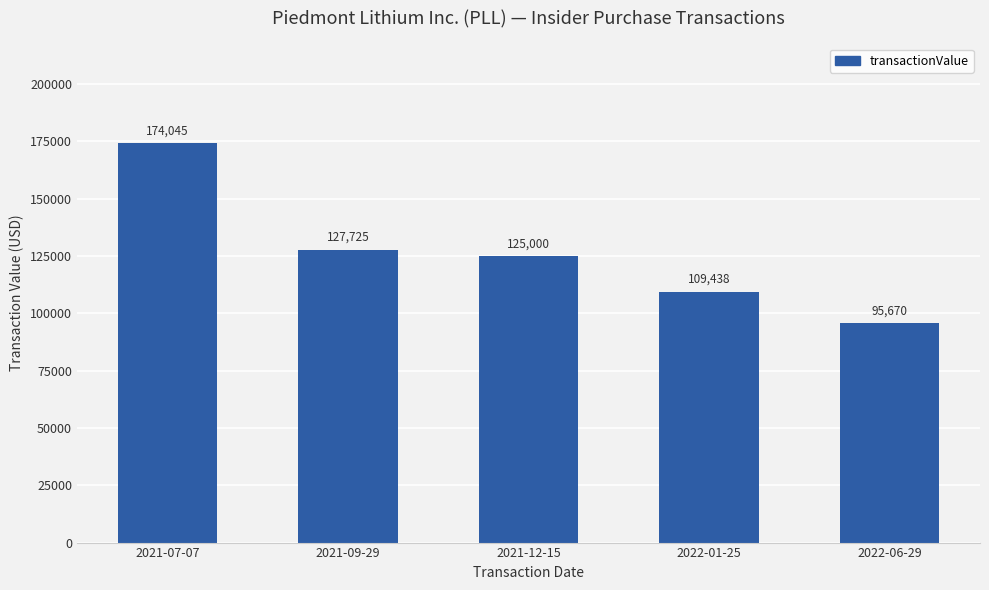

How many data points are less than 125000?

2